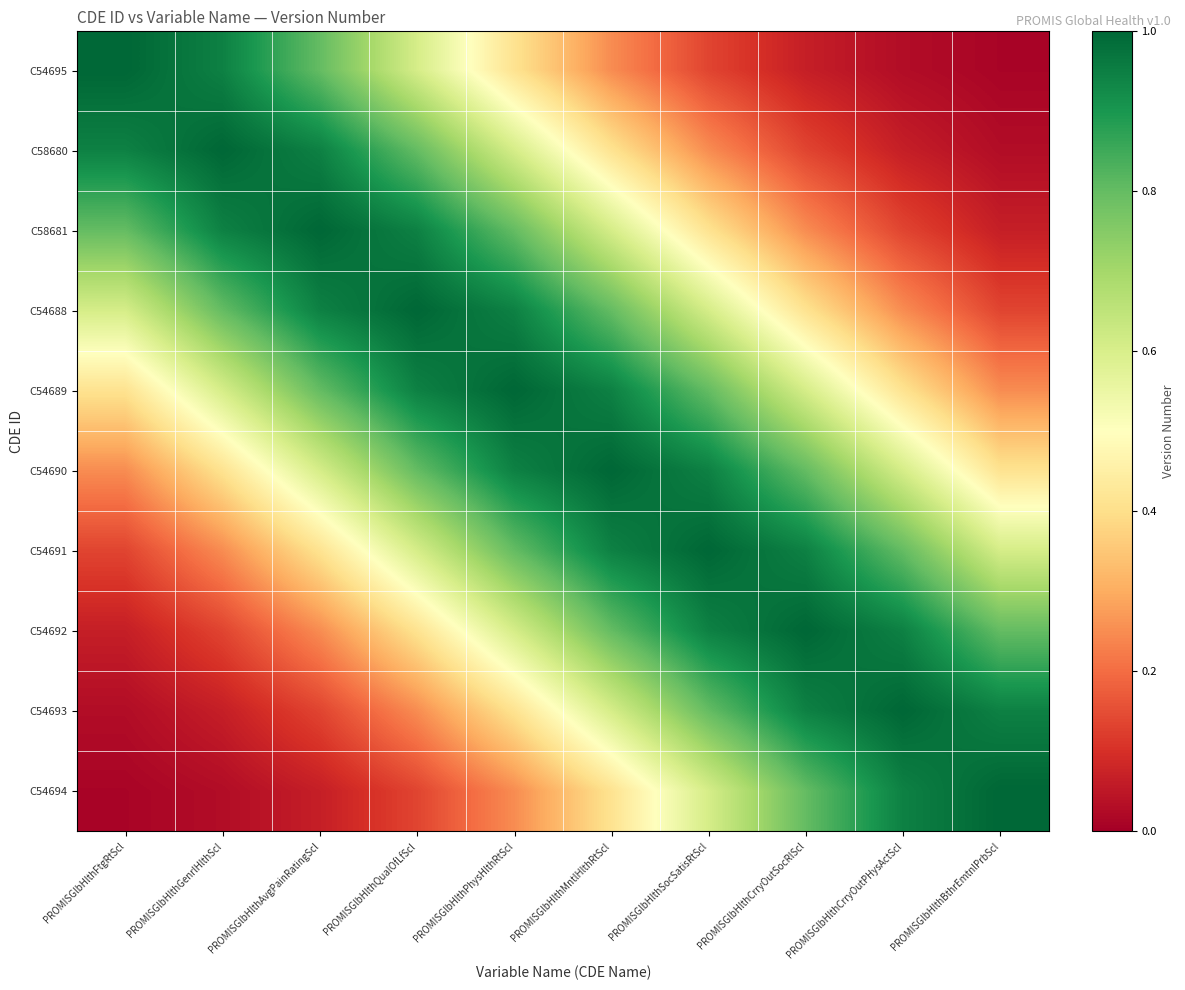

At which category is the sum across all series the highest?

PROMISGlbHlthPhysHlthRtScl